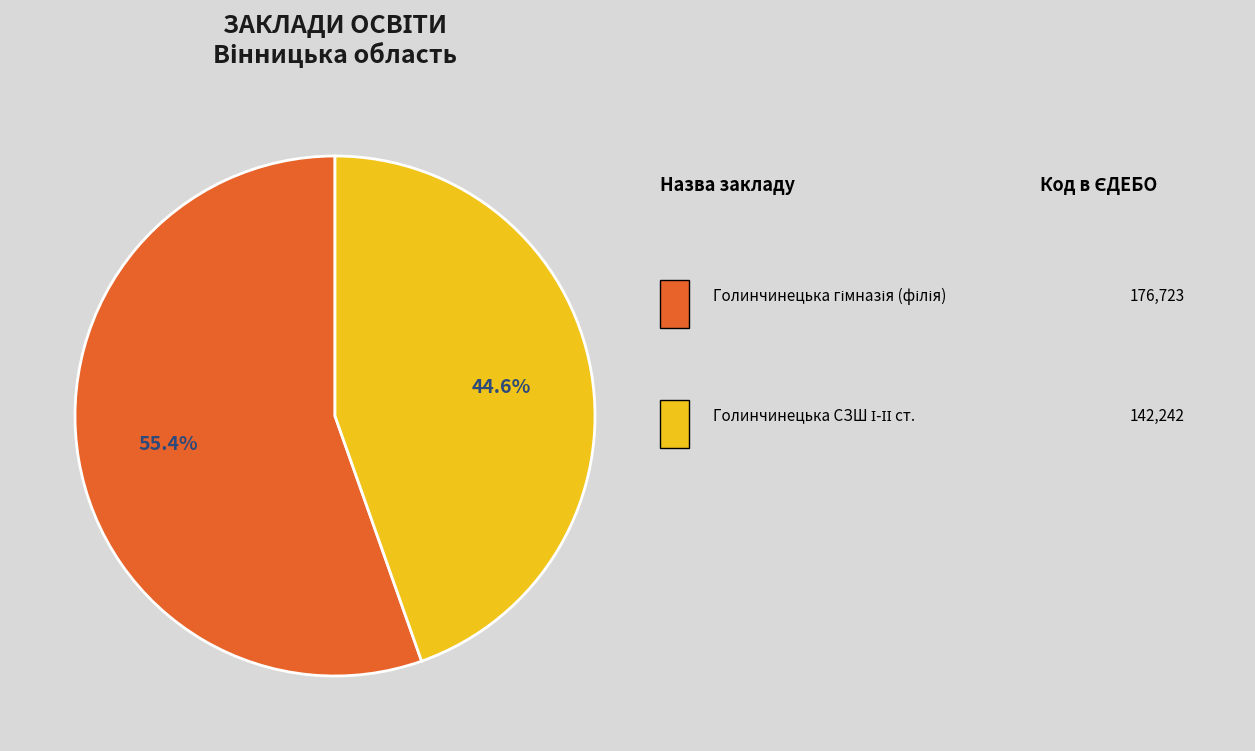

Is there any slice that represents more than half of the pie?

Yes